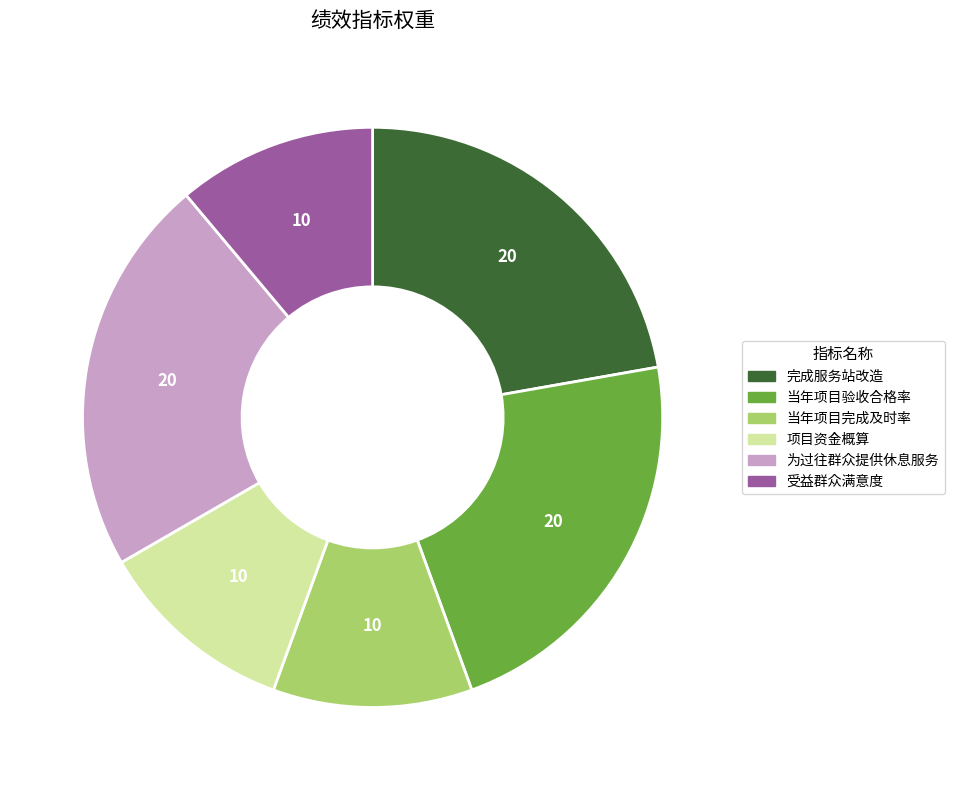

Between 项目资金概算 and 当年项目验收合格率, which is larger?

当年项目验收合格率